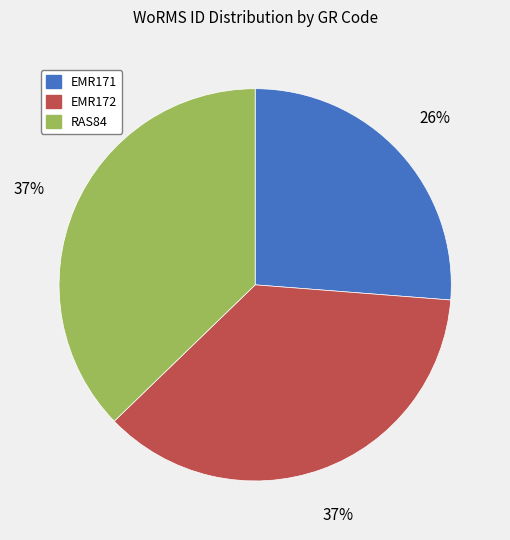

To the nearest percent, what is the combined percentage of RAS84 and EMR171?

63%